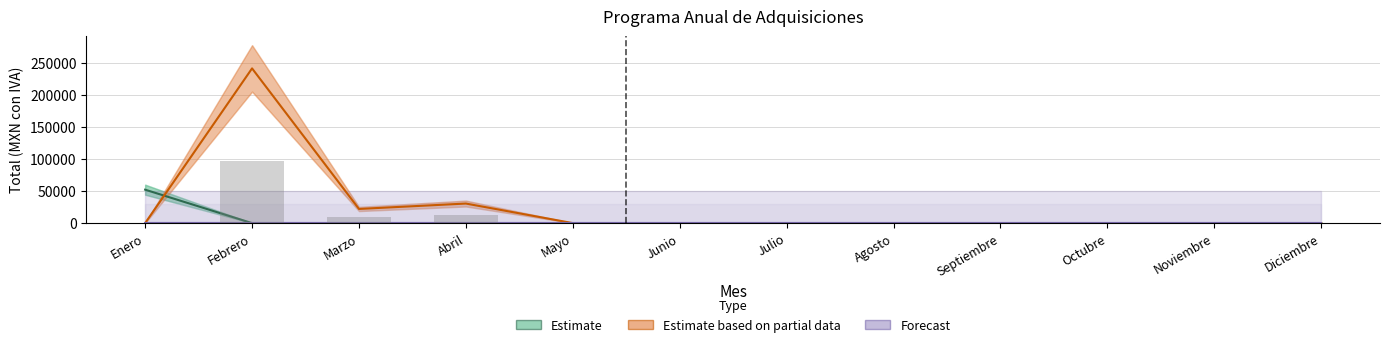

Which series has the largest range (max minus min)?

Estimate based on partial data